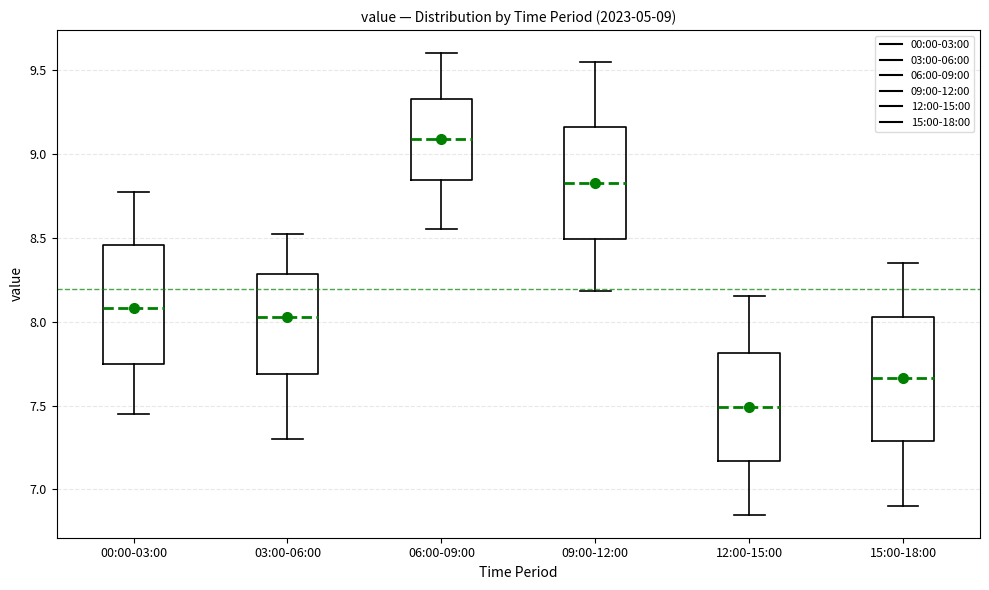

Which box's median line is the highest?

06:00-09:00